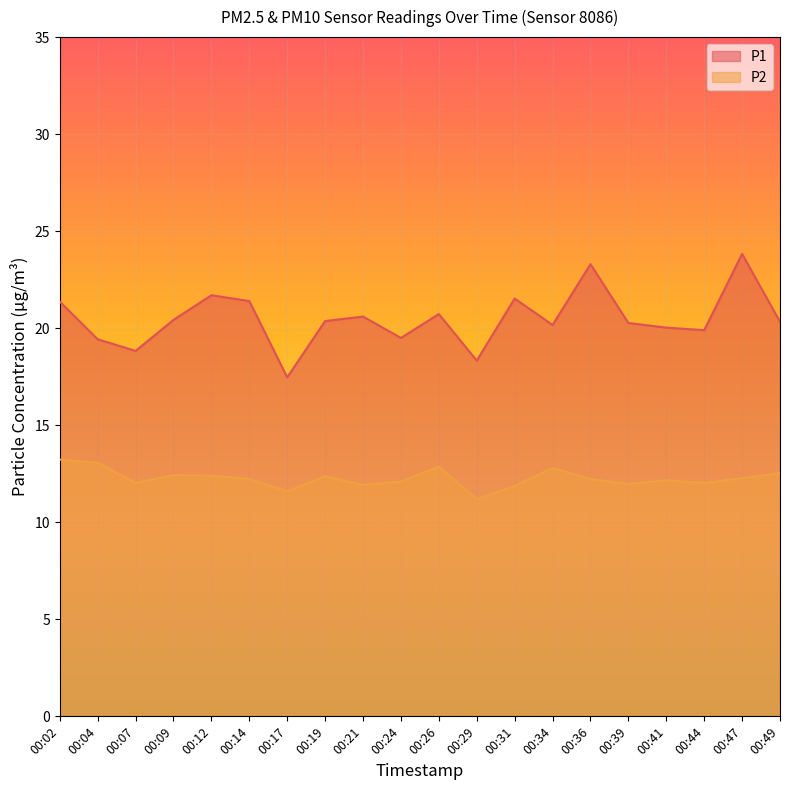

What is the average value of the P1 series?

20.5